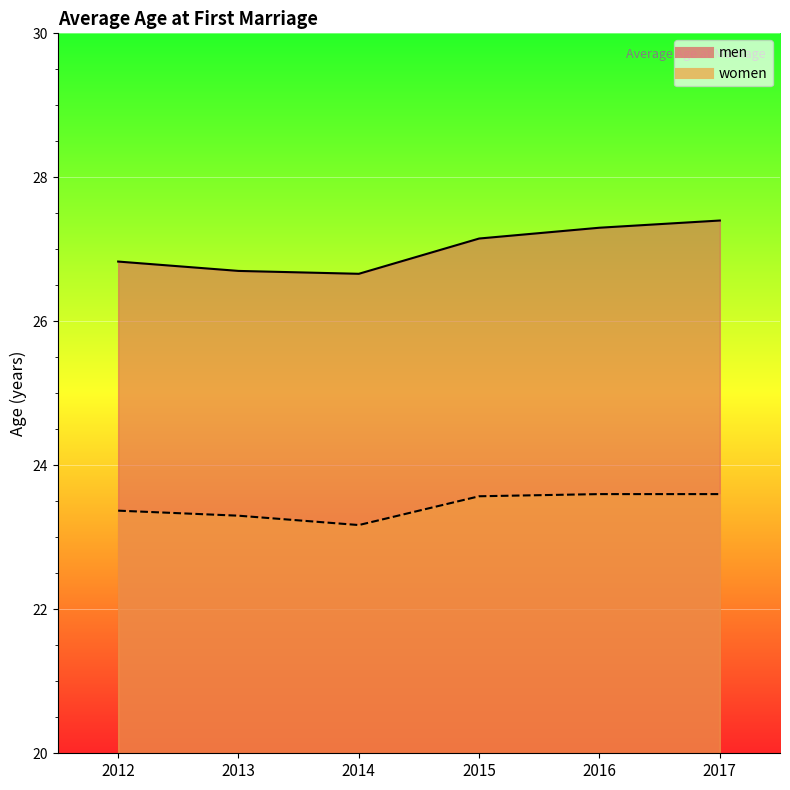

In women, how many points are lower than both neighbors (excluding endpoints)?

1